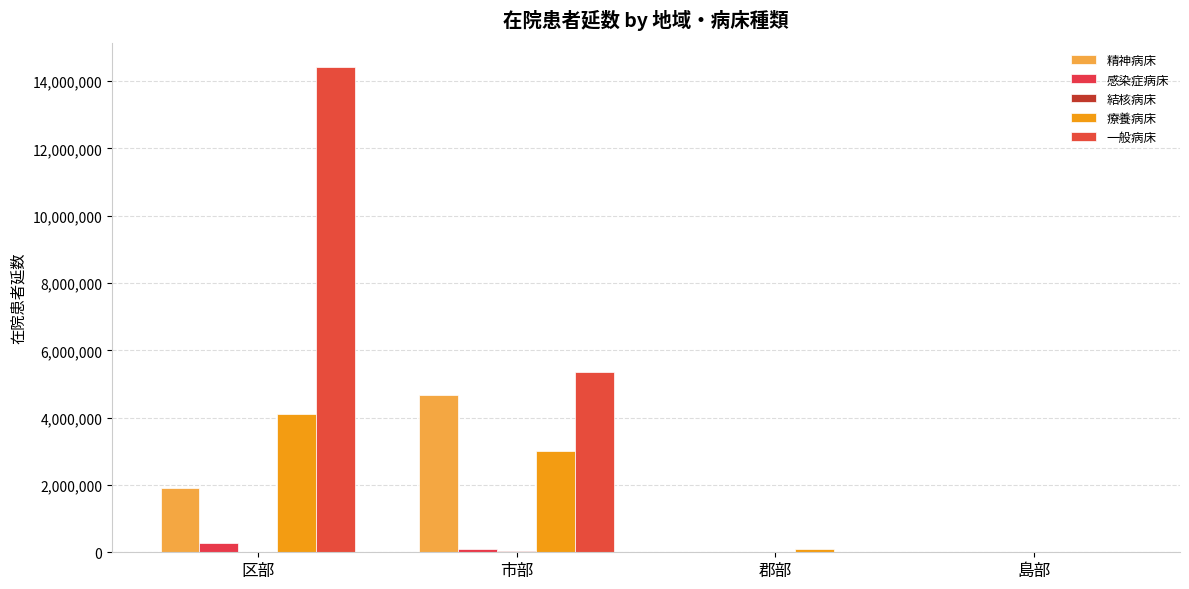

What is the sum of the 療養病床 values at 島部 and 市部?

3007509